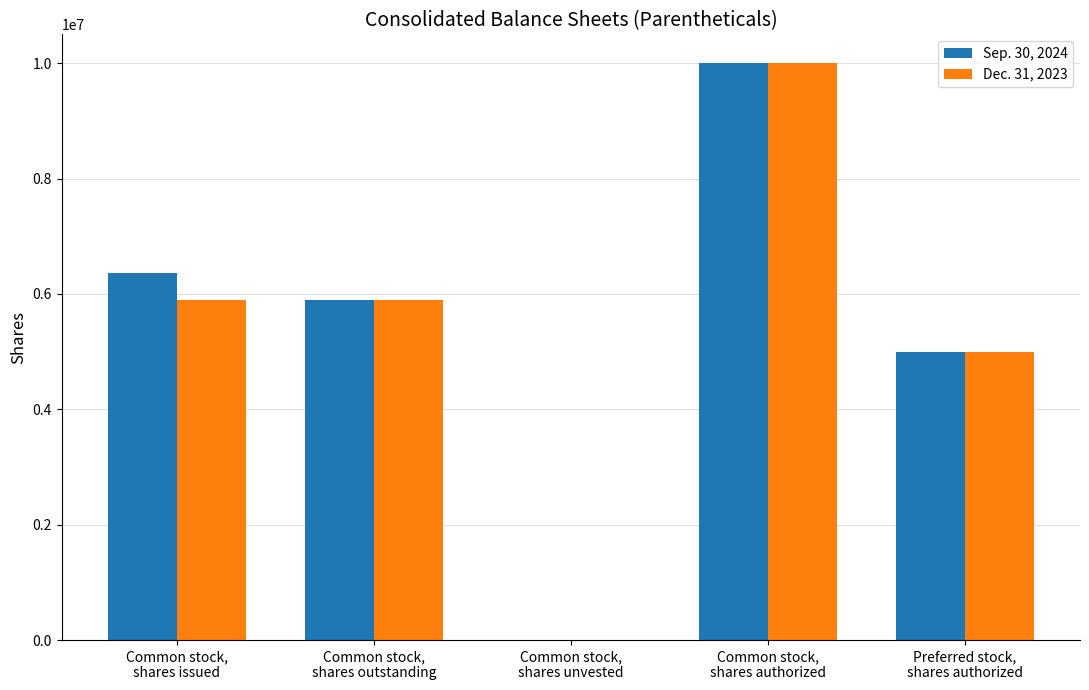

What is the maximum value for Dec. 31, 2023?

10000000